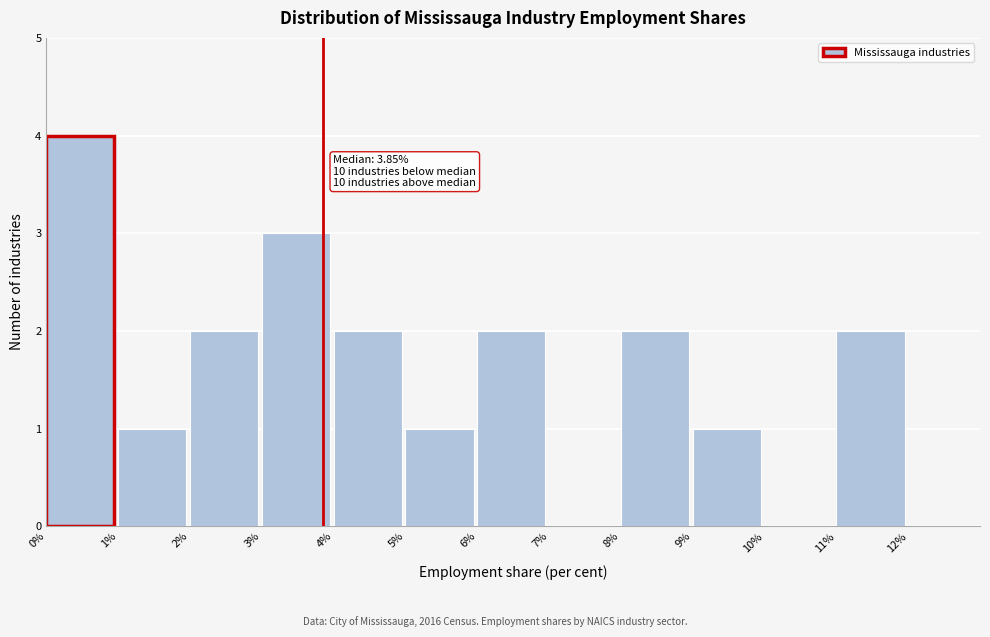

Over which range of the x-axis is the bar tallest?

0 to 1